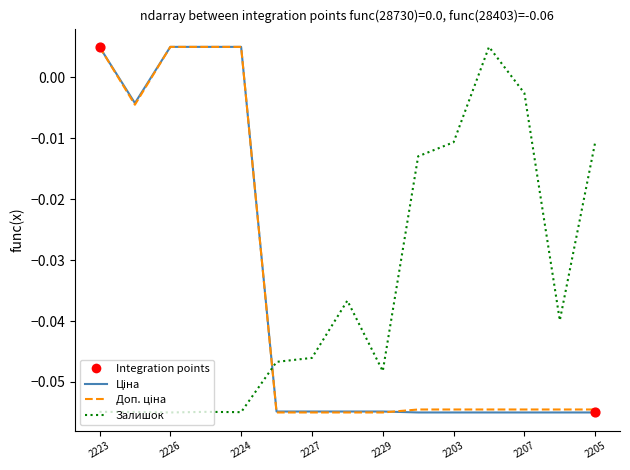

At which category is the sum across all series the highest?

2223